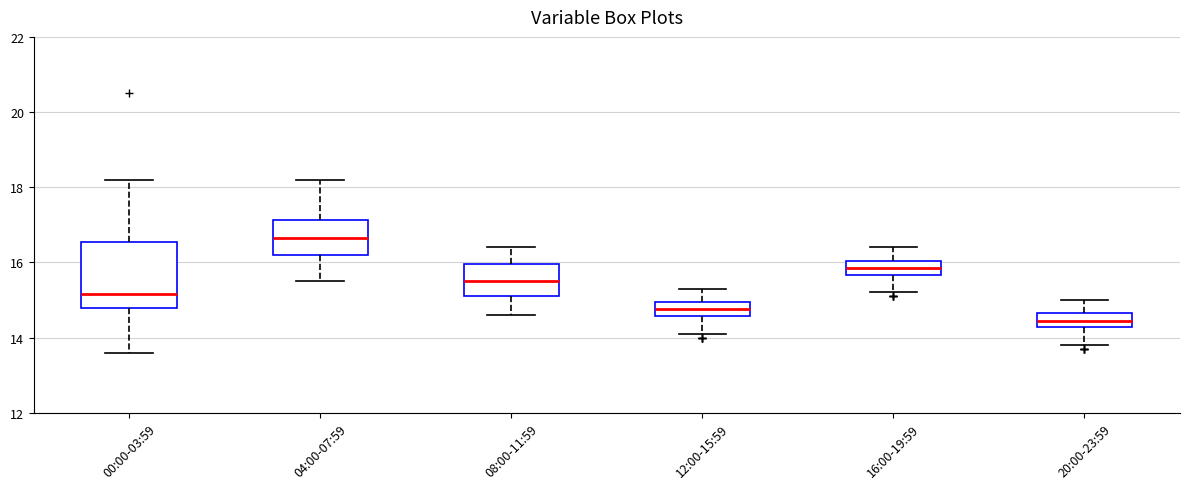

Where does the median line of the box for 16:00-19:59 sit on the y-axis? The values are not printed on the chart, so give them approximately, as read against the axis.

15.8